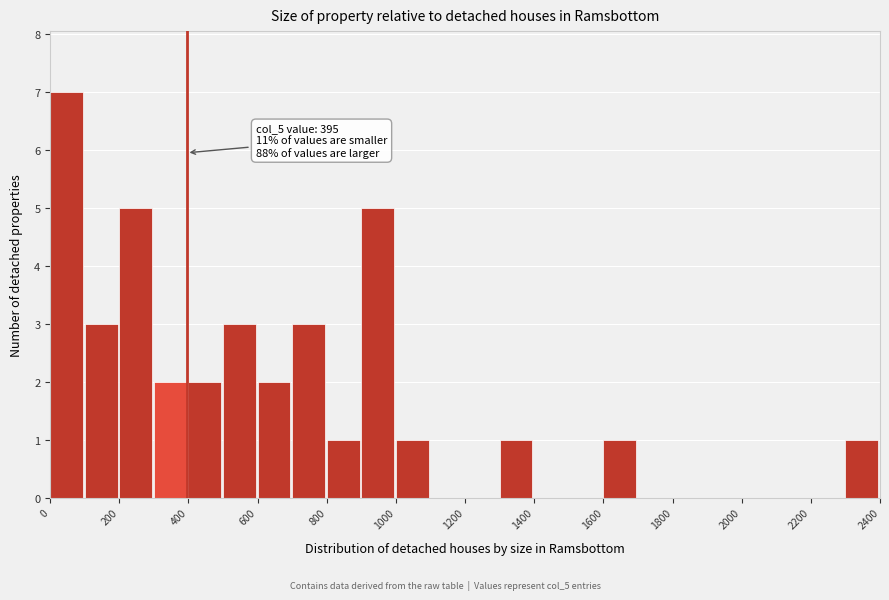

Which range on the x-axis has the tallest bar?

0 to 100